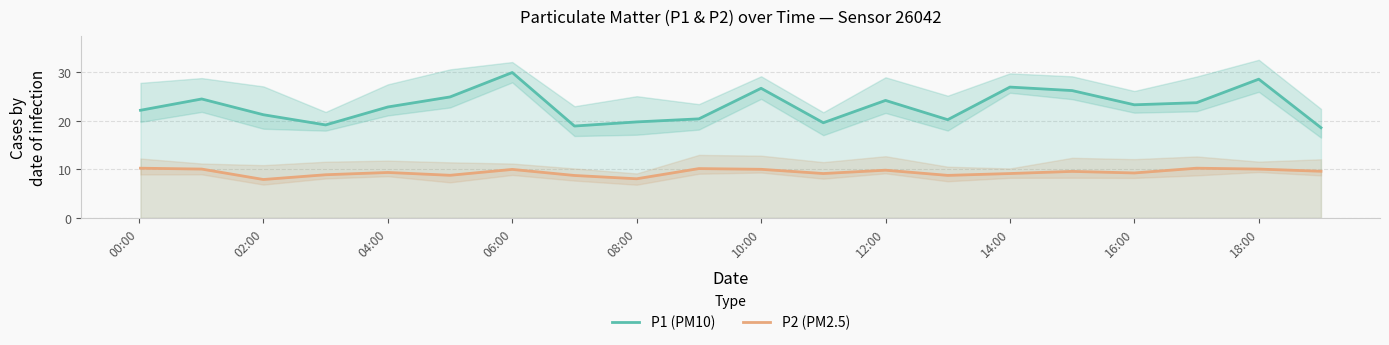

What are all the series names shown in the legend?

P1 (PM10), P2 (PM2.5)